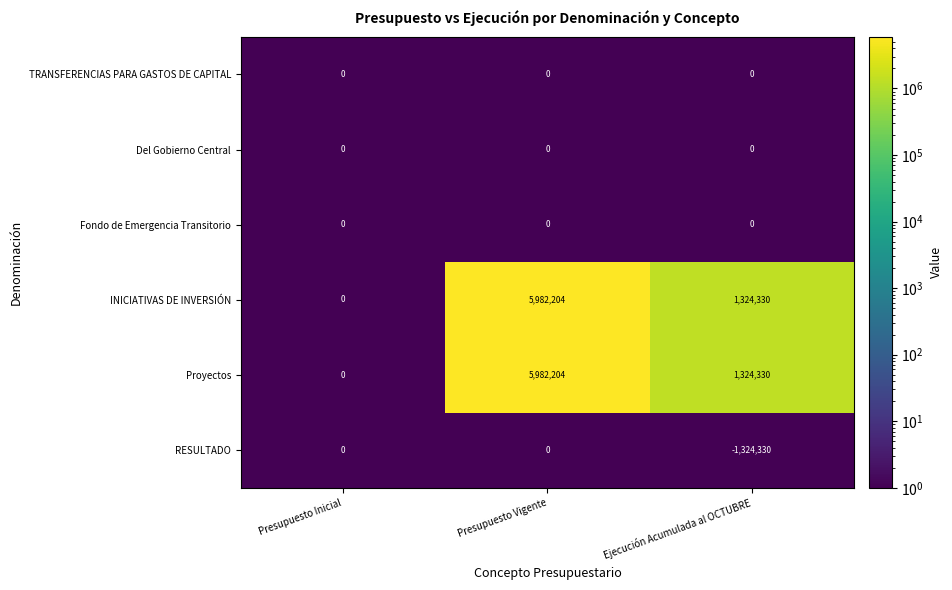

What is the spread (max minus min) of values at Ejecución Acumulada al OCTUBRE?

2648660